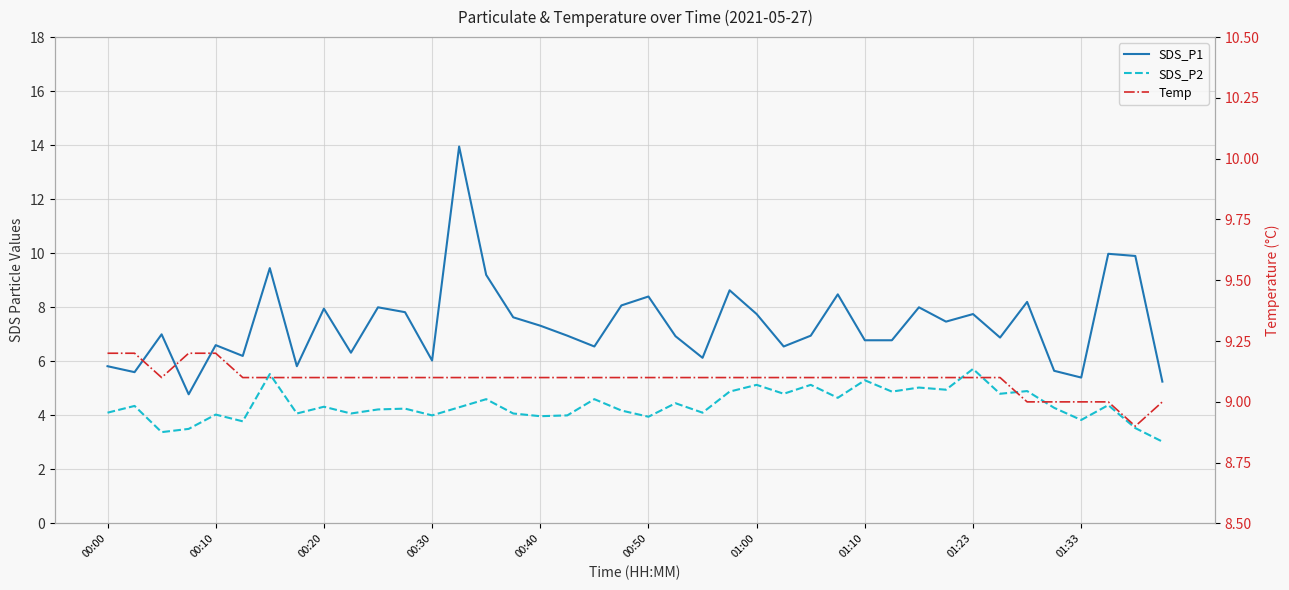

True or false: SDS_P2 and Temp cross at least once.

False